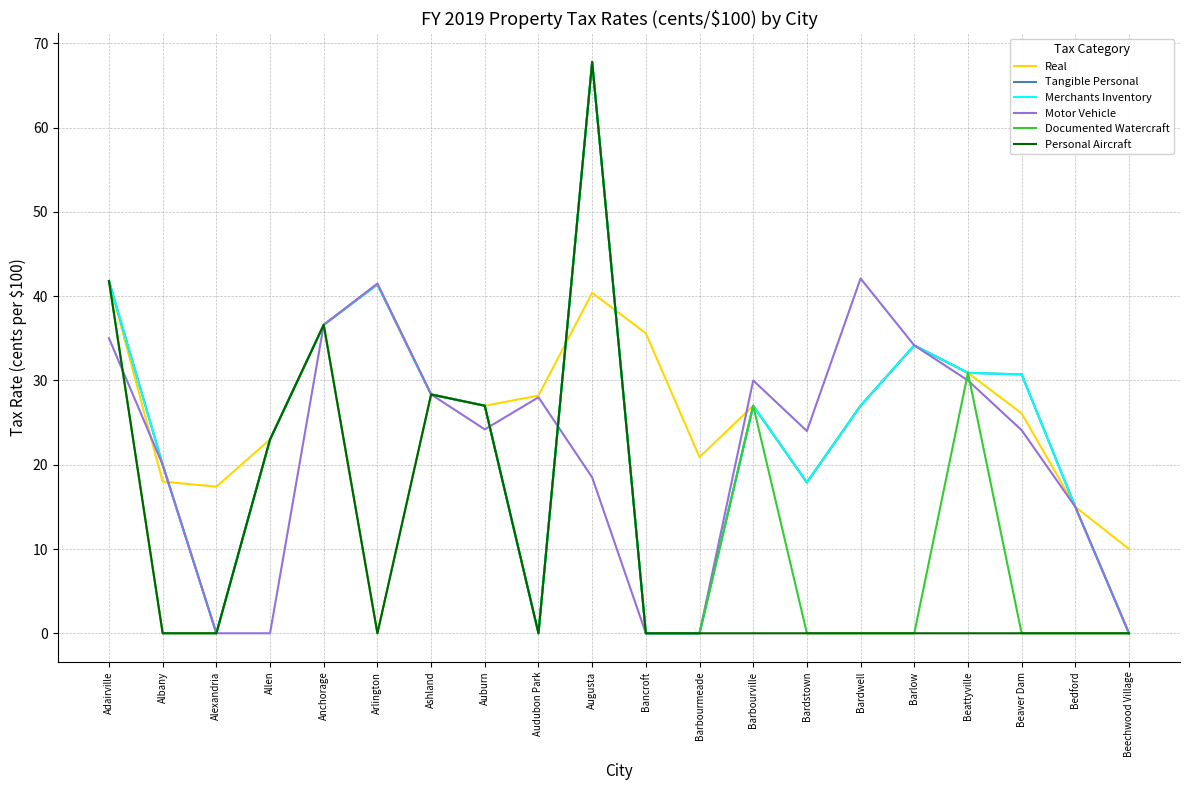

What is the average value of the Real series?

27.3